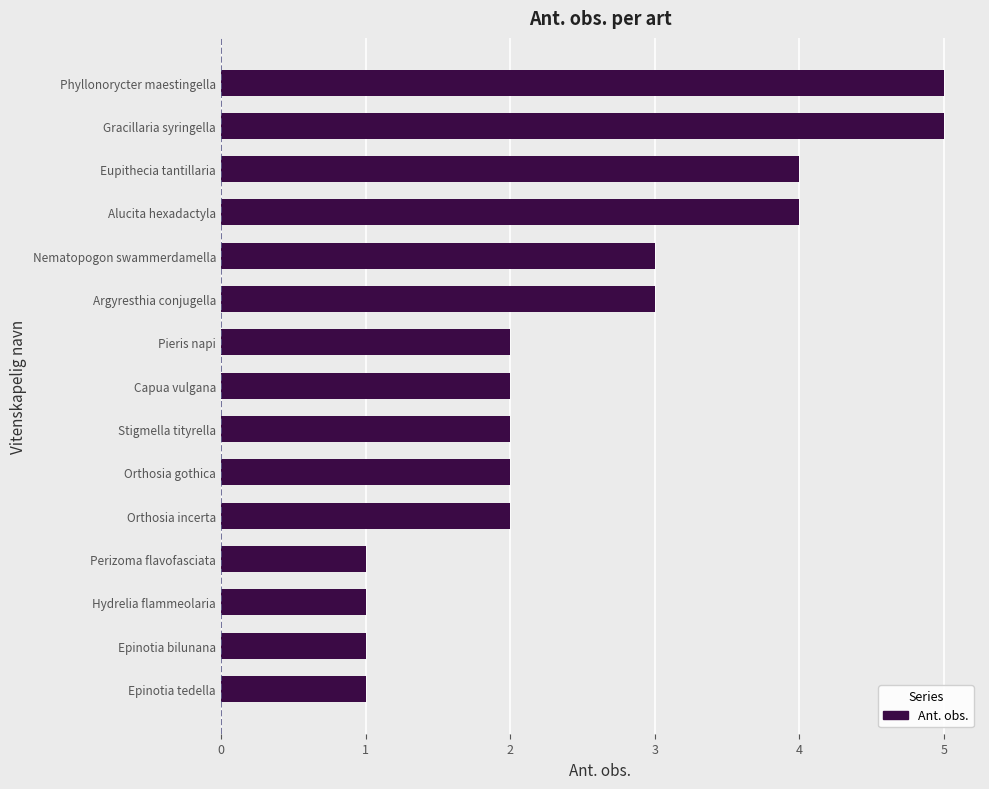

Reading bottom to top, what are all the values shown in this chart?

Epinotia tedella=1	Epinotia bilunana=1	Hydrelia flammeolaria=1	Perizoma flavofasciata=1	Orthosia incerta=2	Orthosia gothica=2	Stigmella tityrella=2	Capua vulgana=2	Pieris napi=2	Argyresthia conjugella=3	Nematopogon swammerdamella=3	Alucita hexadactyla=4	Eupithecia tantillaria=4	Gracillaria syringella=5	Phyllonorycter maestingella=5